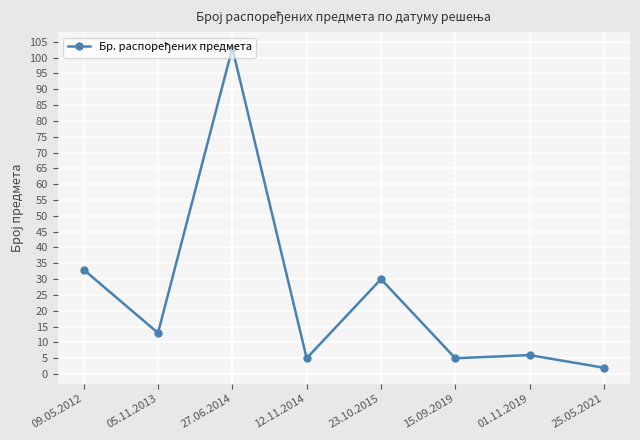

What is the sum of all values?

197